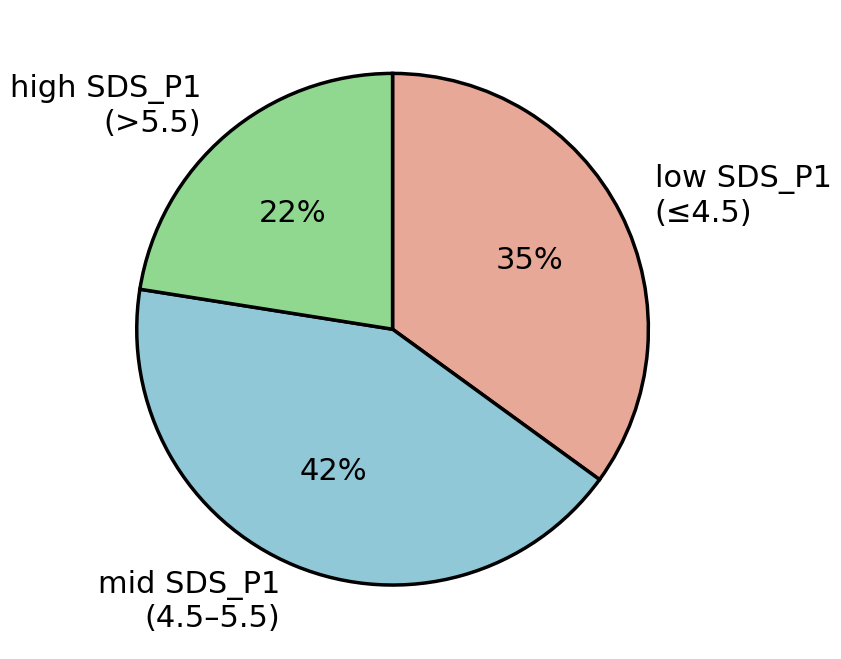

What percentage is the high SDS_P1 (>5.5) slice, to the nearest percent?

23%